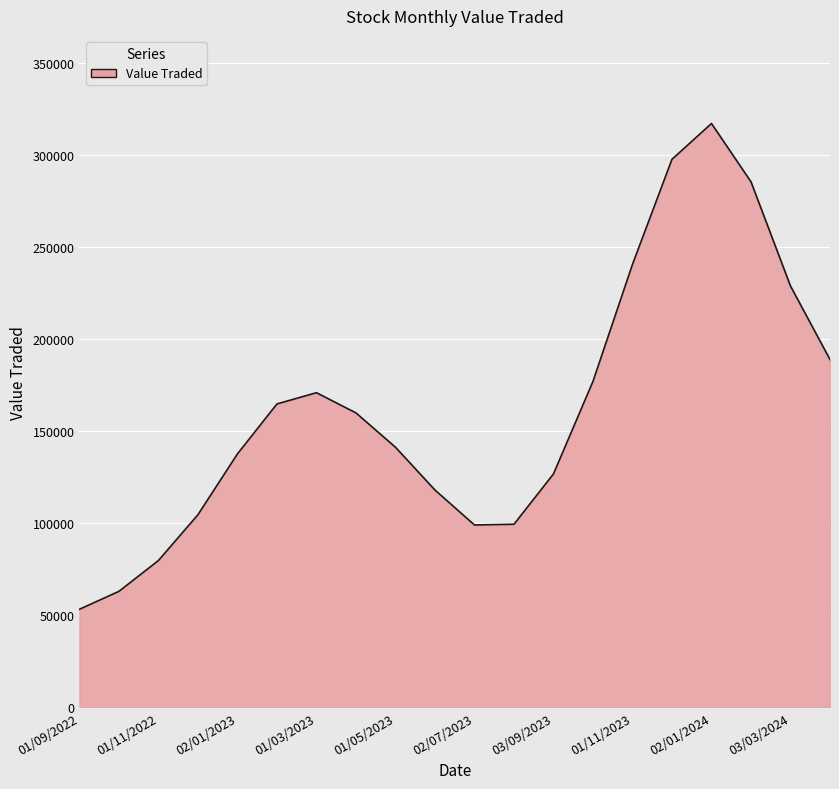

What is the greatest value displayed?

317083.8